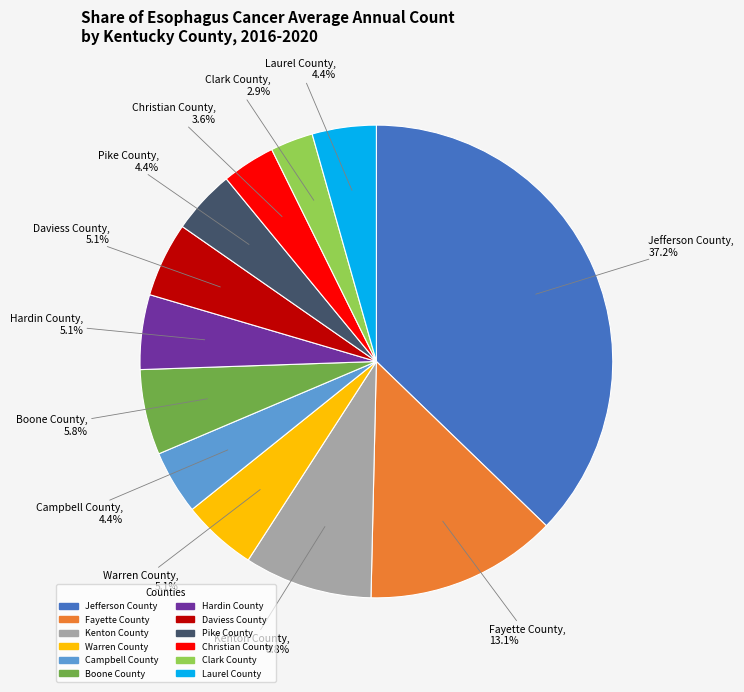

Between Kenton County and Fayette County, which is larger?

Fayette County